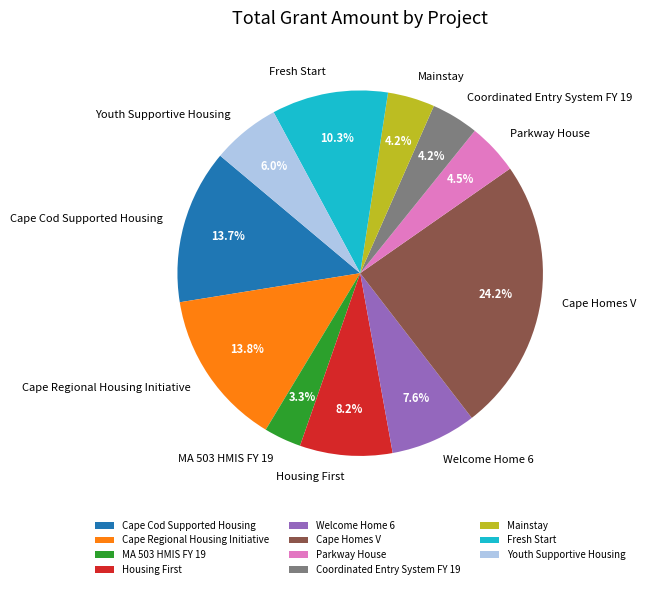

What portion of the pie excludes Welcome Home 6?

92.4%